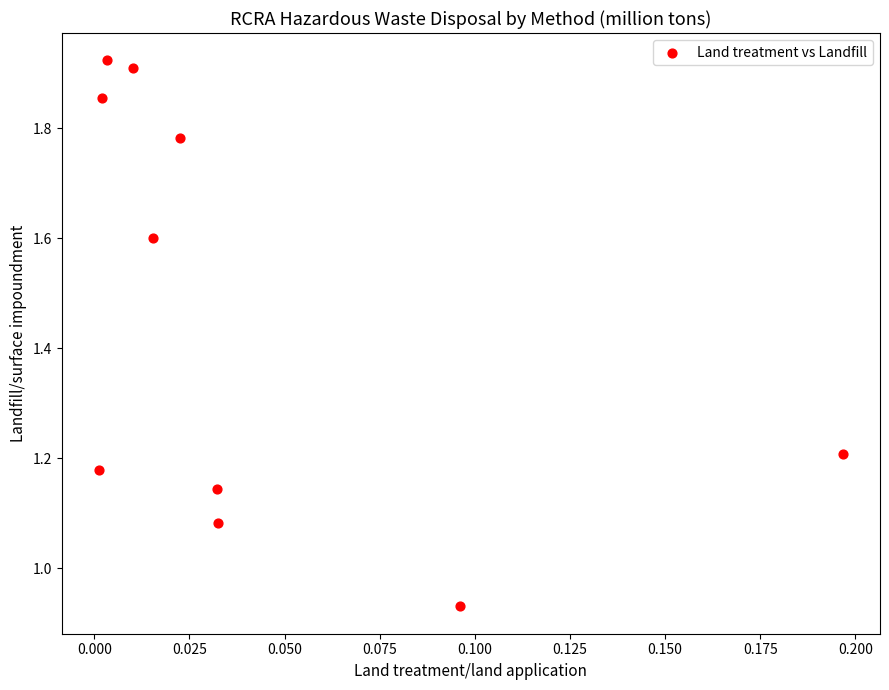

What is the range of Y values (max minus min)?

1.0